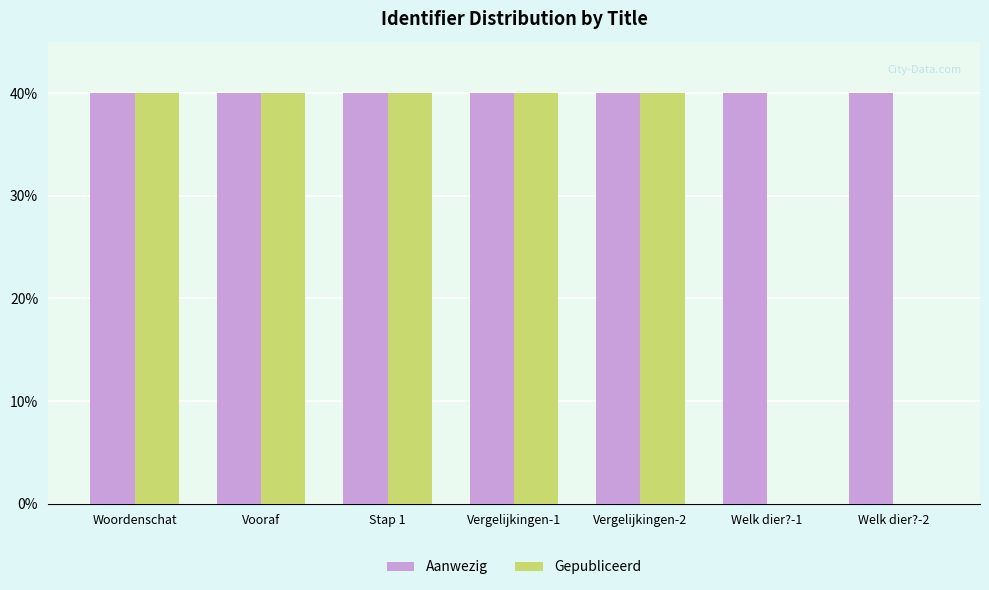

What value does the Gepubliceerd series have at Vergelijkingen-2?

40.0